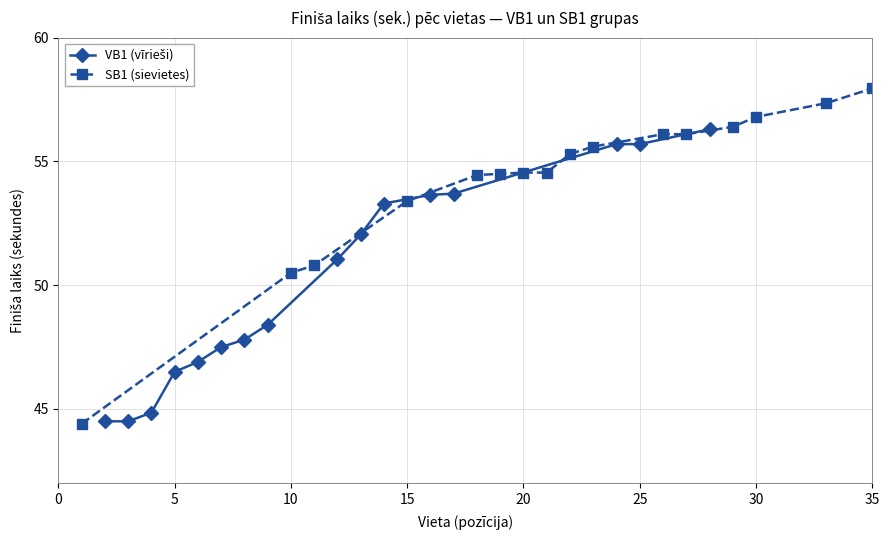

How many values in the VB1 (vīrieši) series exceed 51?

8